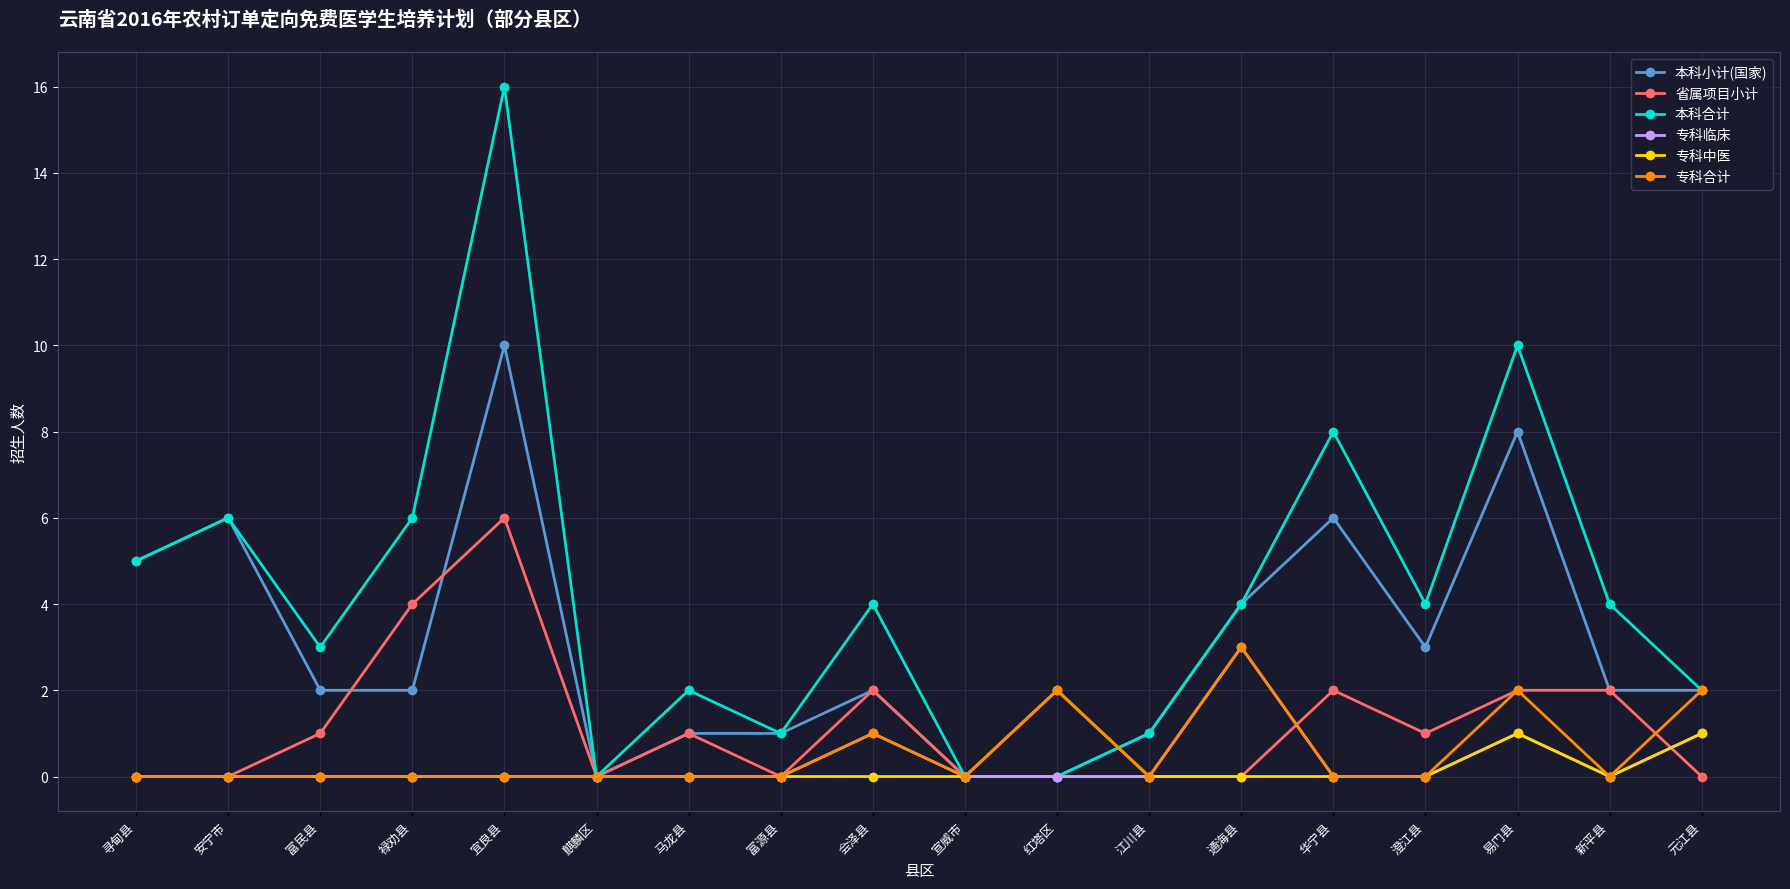

What is the value of the 本科合计 point at the 9th from the left?

4